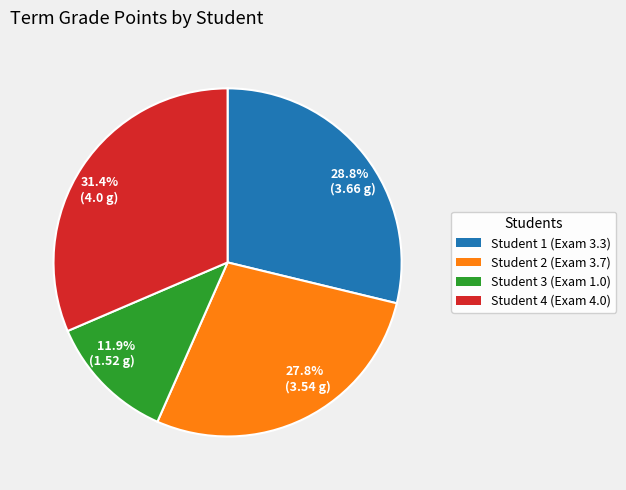

Is there a majority slice in this chart?

No